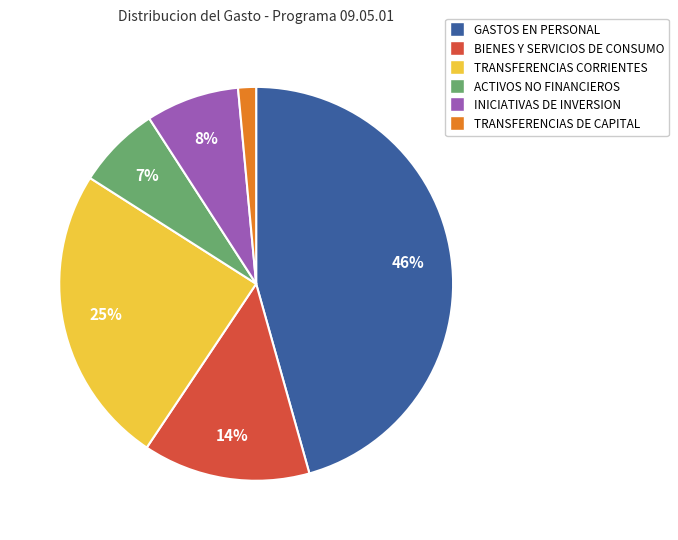

To the nearest percent, what is the average slice percentage?

17%